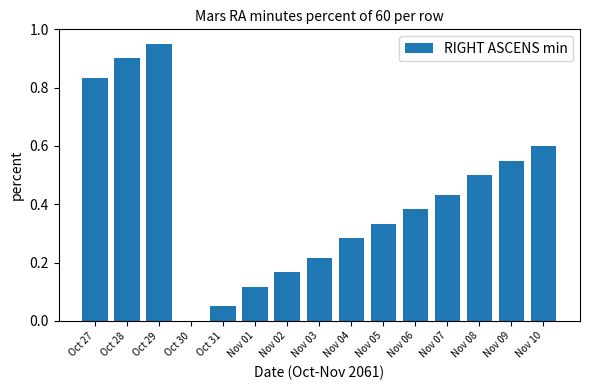

True or false: the data shows 0.0 at Oct 30.

True